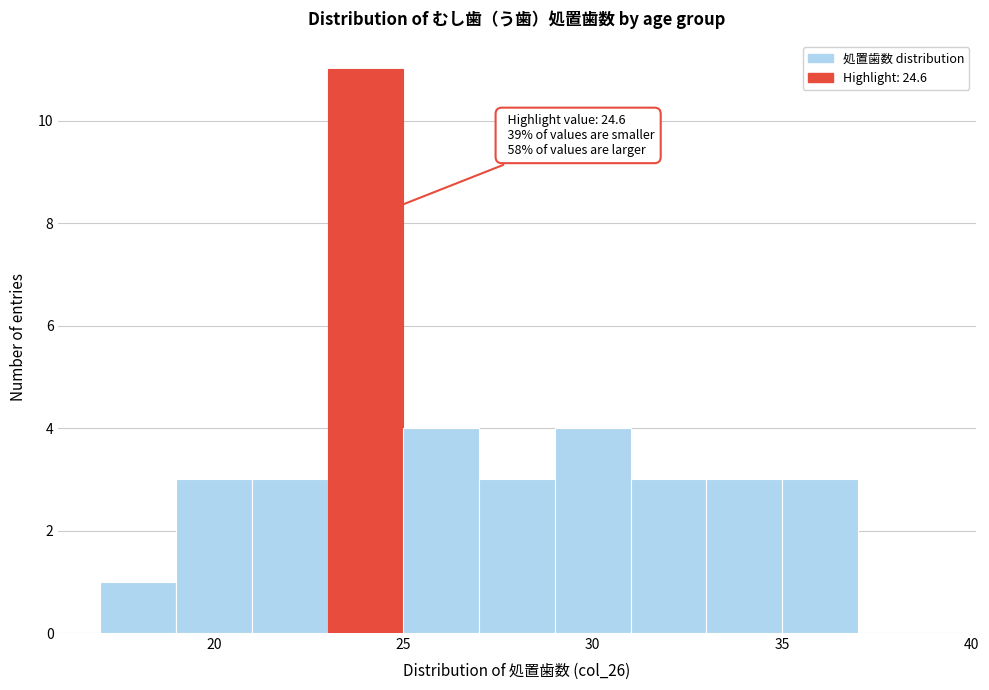

Which range on the x-axis has the tallest bar?

23 to 25